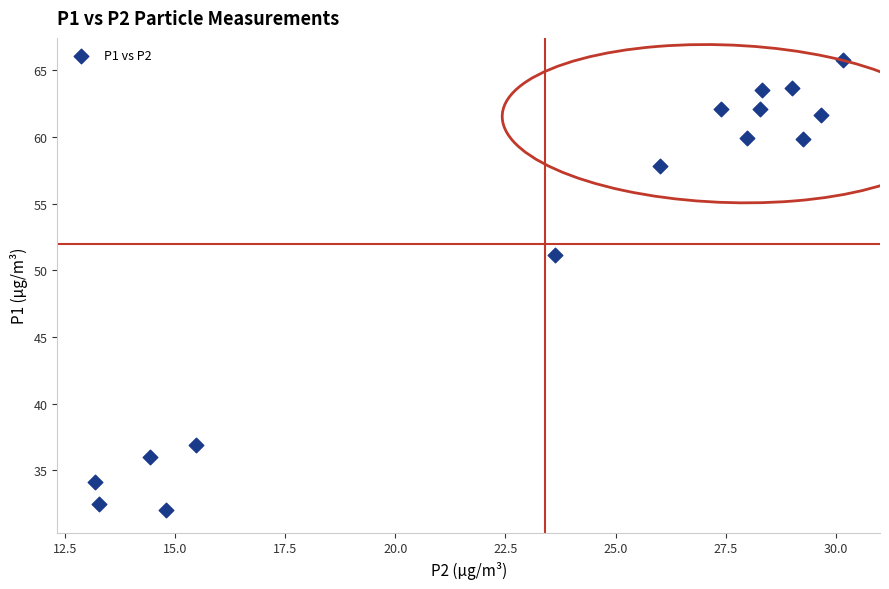

What is the range of X values (max minus min)?

17.0